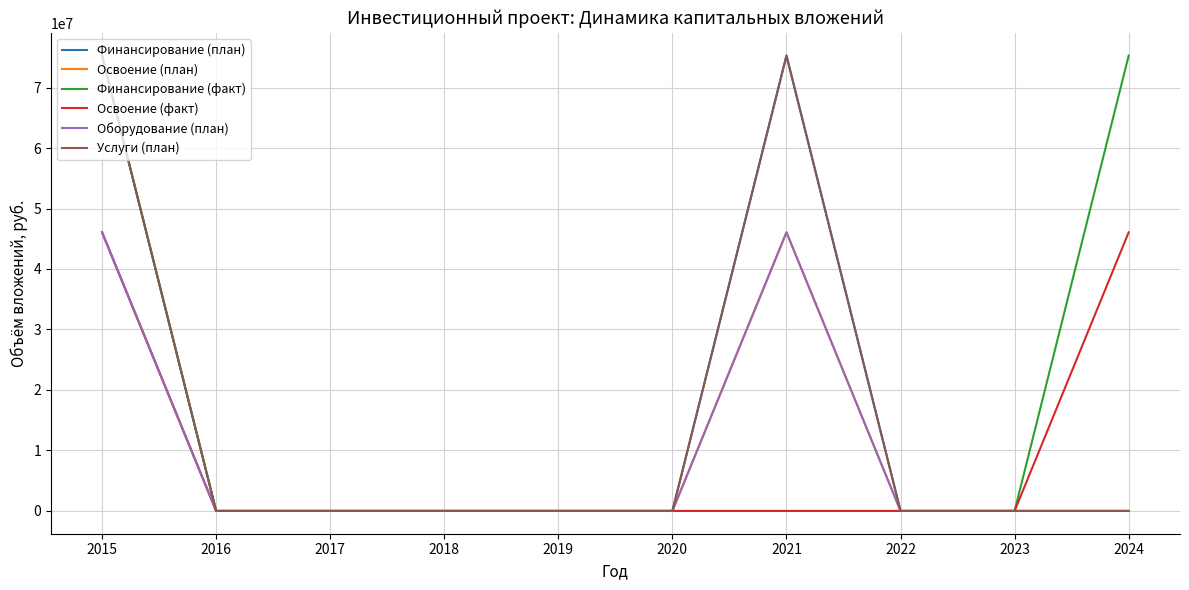

Reading right to left, what are all the values shown in this chart?

Финансирование (план): 0	0	0	75277477	0	0	0	0	0	75277477
Освоение (план): 0	0	0	46064564	0	0	0	0	0	46064564
Финансирование (факт): 75277477	0	0	0	0	0	0	0	0	75277477
Освоение (факт): 46064564	0	0	0	0	0	0	0	0	46064564
Оборудование (план): 0	0	0	46064564	0	0	0	0	0	46064564
Услуги (план): 0	0	0	75277477	0	0	0	0	0	75277477